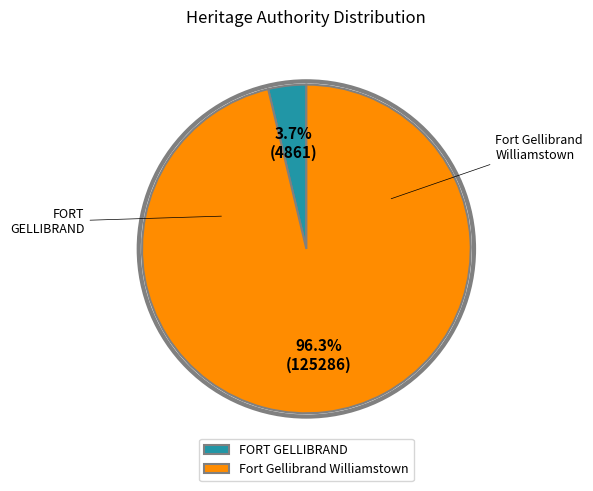

Combined, what portion of the pie is FORT GELLIBRAND and Fort Gellibrand Williamstown?

100.0%